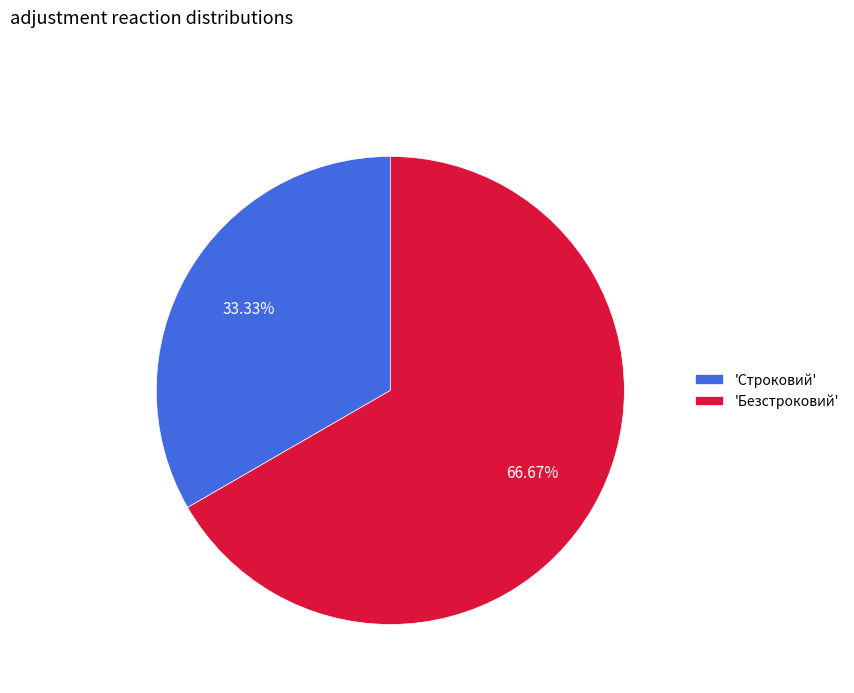

Which category accounts for the majority?

'Безстроковий'